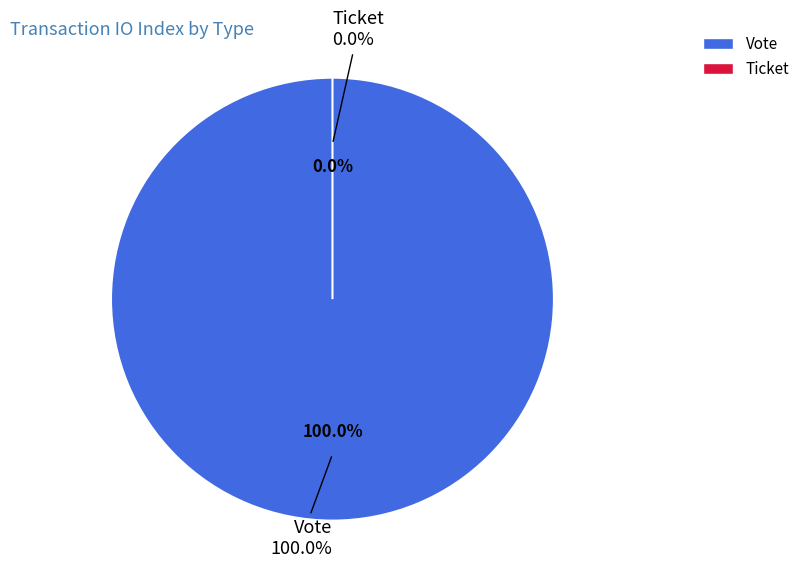

The Ticket slice represents 0% of the pie. True or false?

True